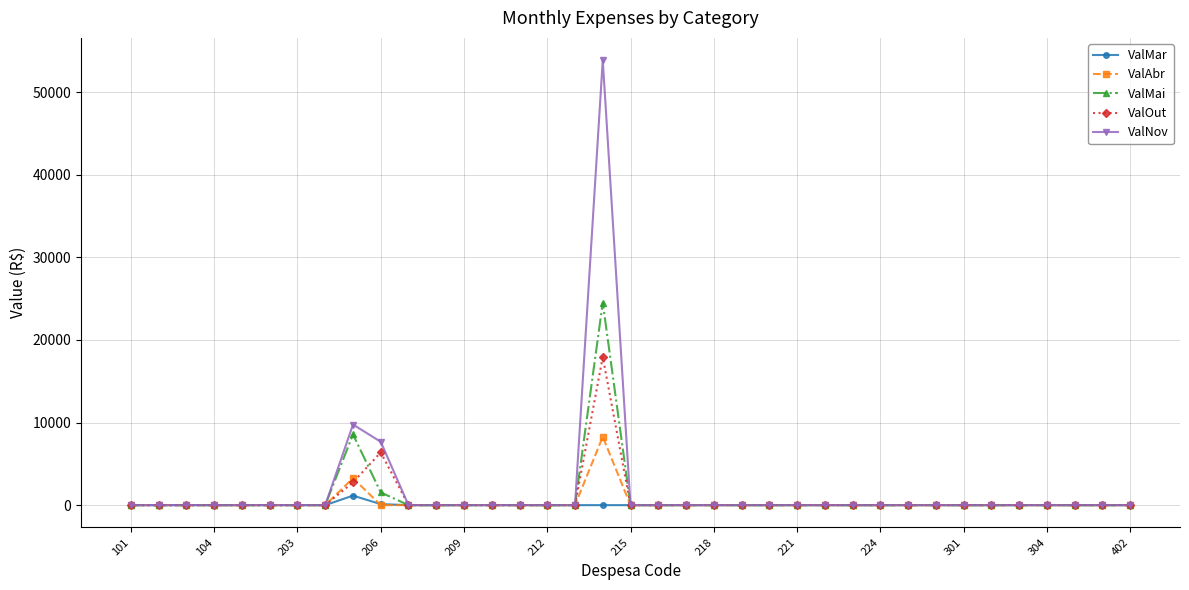

Does the chart display data point markers on the line(s)?

Yes